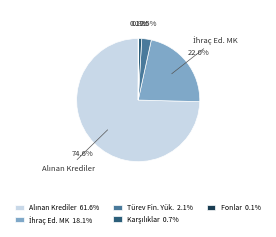

What percentage is NOT represented by Türev Fin. Yük. 2.1%?

97.5%